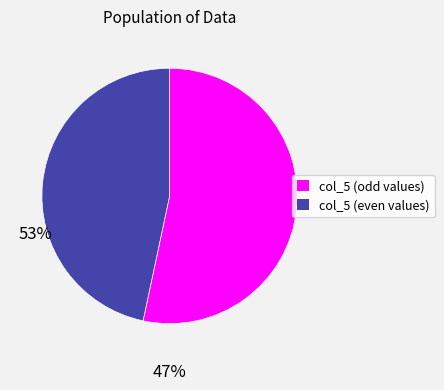

Is there any slice that represents more than half of the pie?

Yes